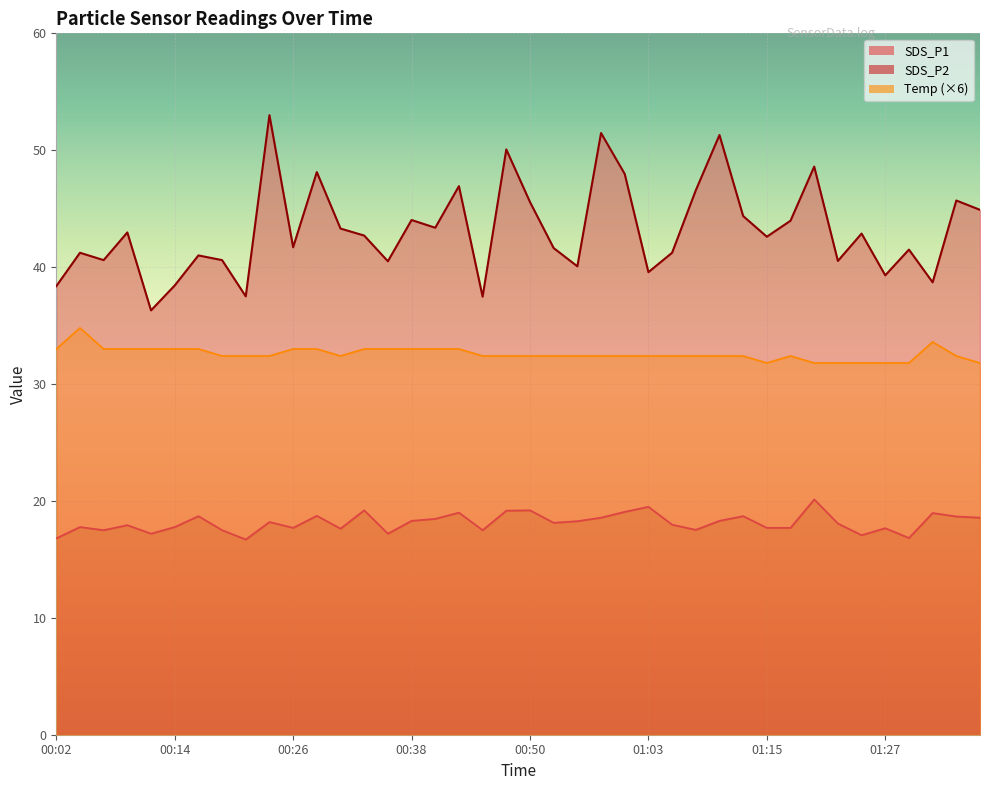

What is the label of the 27th point from the left?

01:05